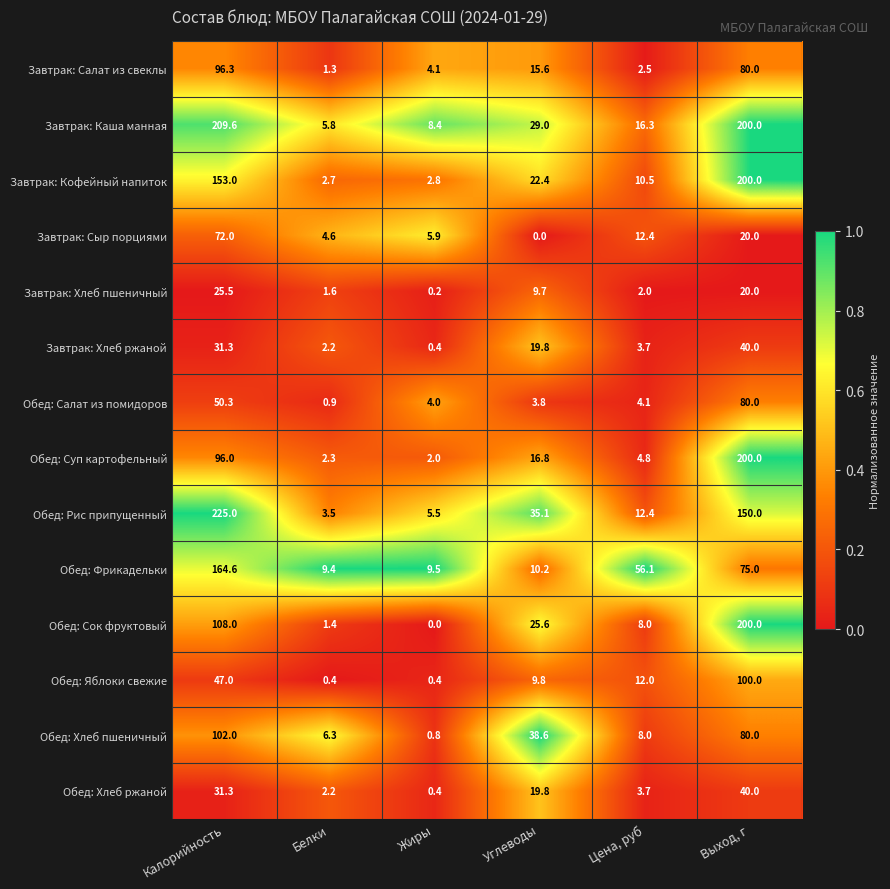

The value of Завтрак: Хлеб ржаной at Белки is 3.7. True or false?

False